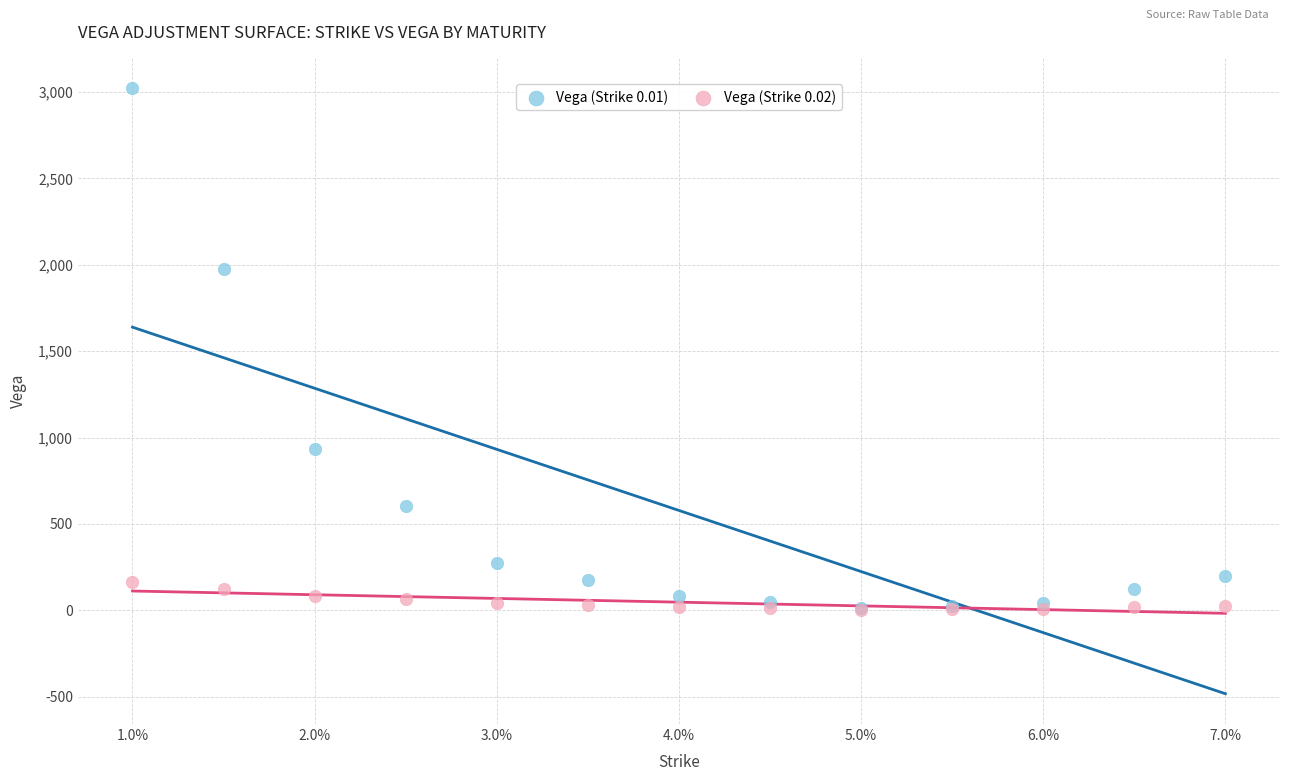

Across all series, what Y value is closest to 1514?

1977.8